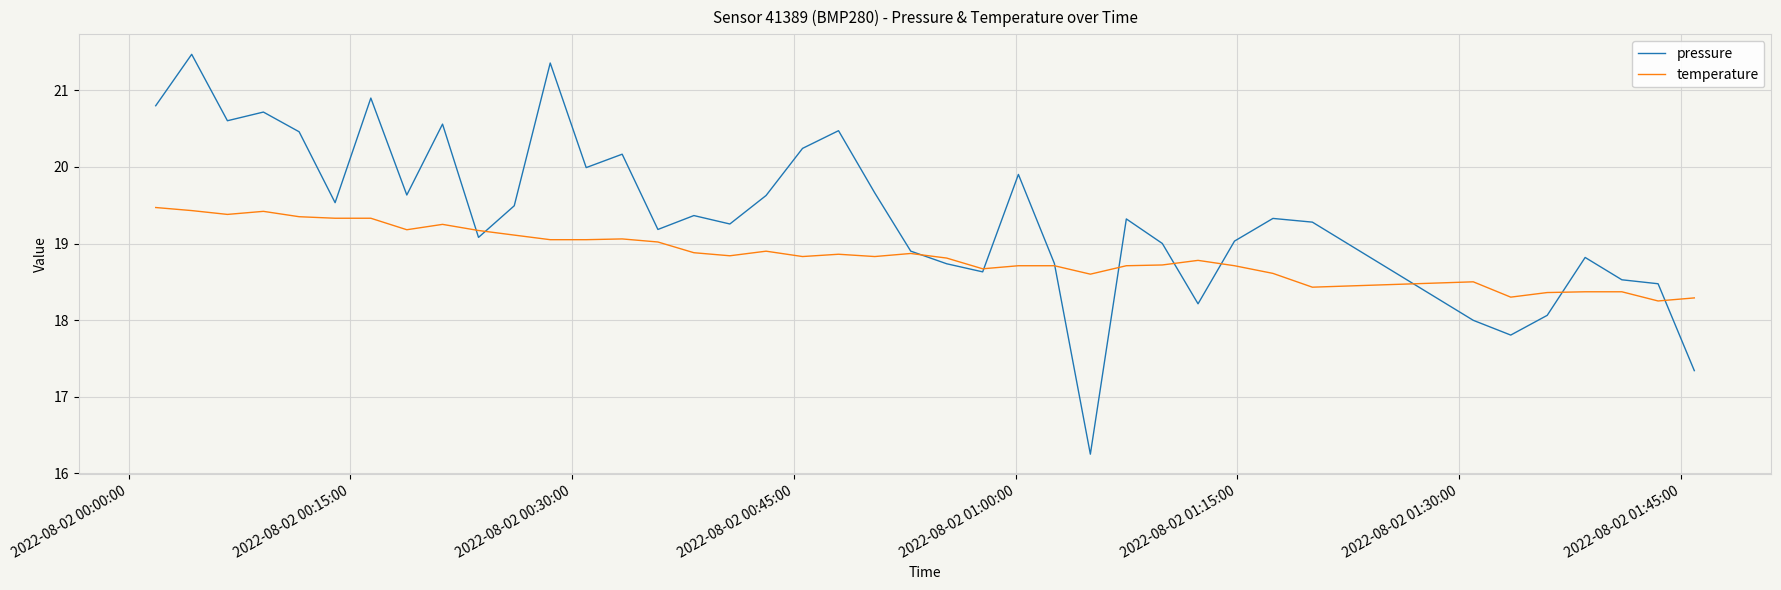

What are all the series names shown in the legend?

pressure, temperature